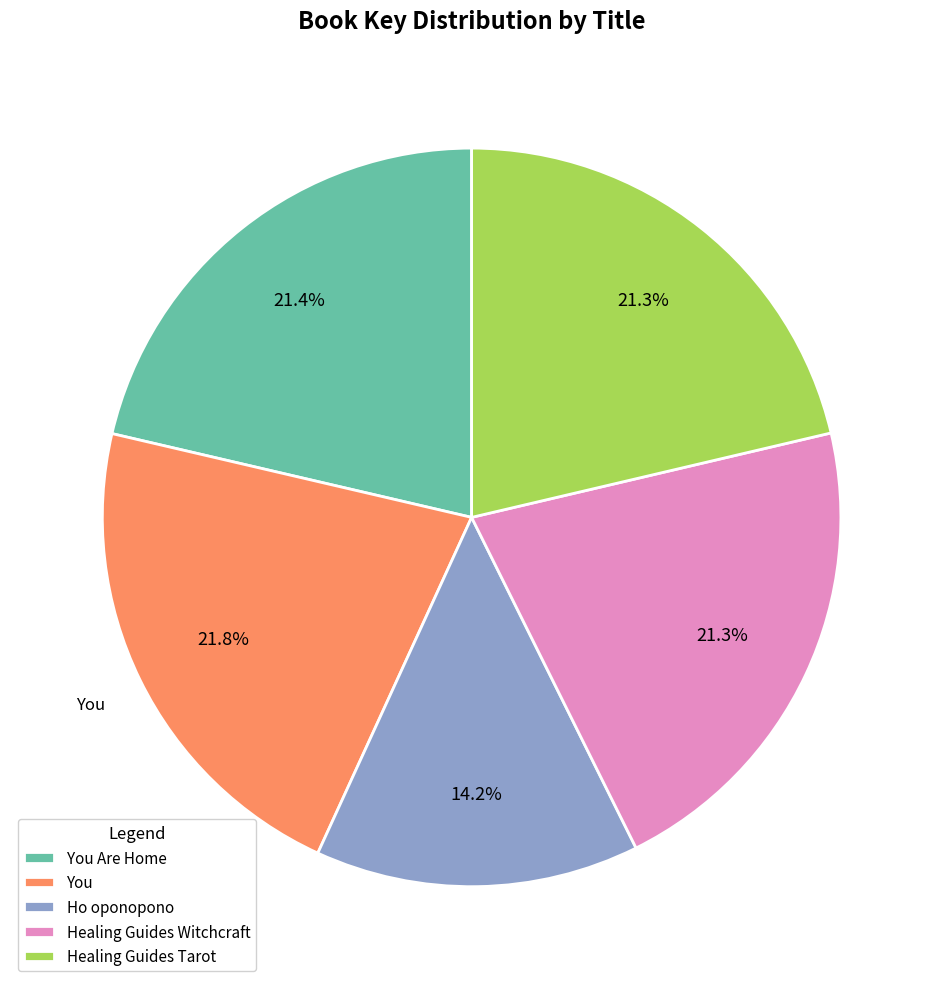

Which slice is the smallest?

Ho oponopono